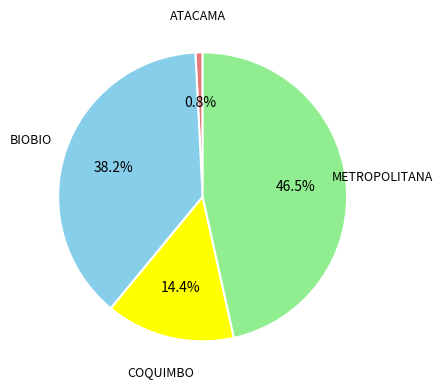

What is the ratio of the value at BIOBIO to the value at METROPOLITANA?

0.8